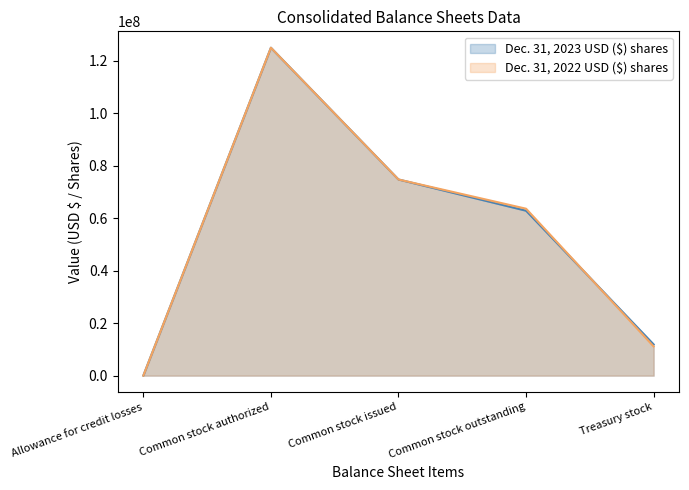

What is the average value of the Dec. 31, 2022 USD ($) shares series?

54911781